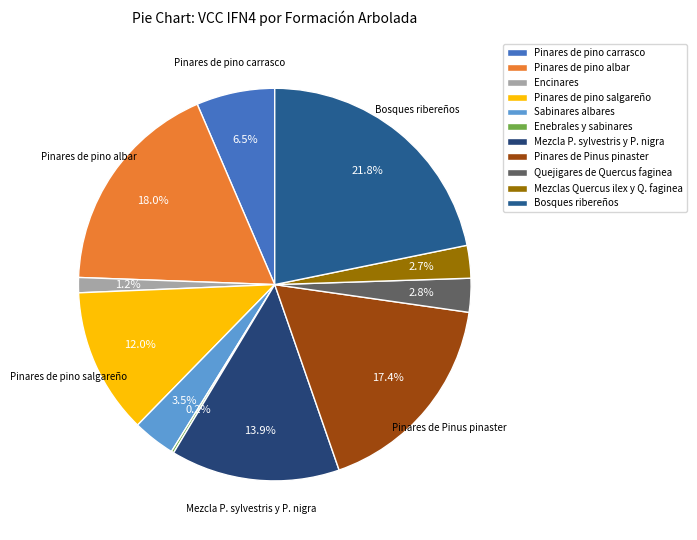

Which slice is the smallest?

Enebrales y sabinares